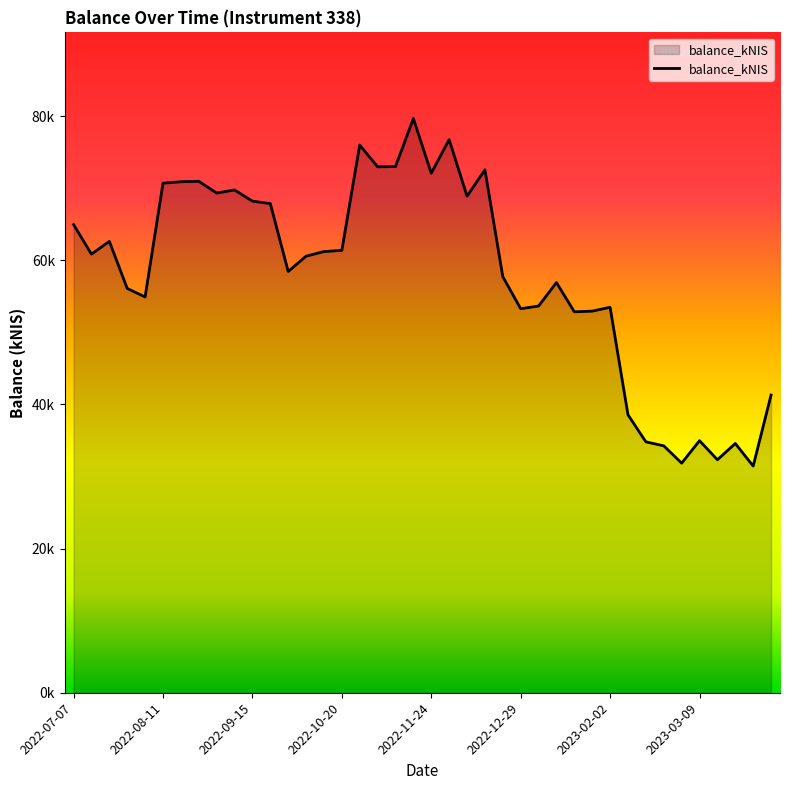

Does the chart have visible grid lines?

No